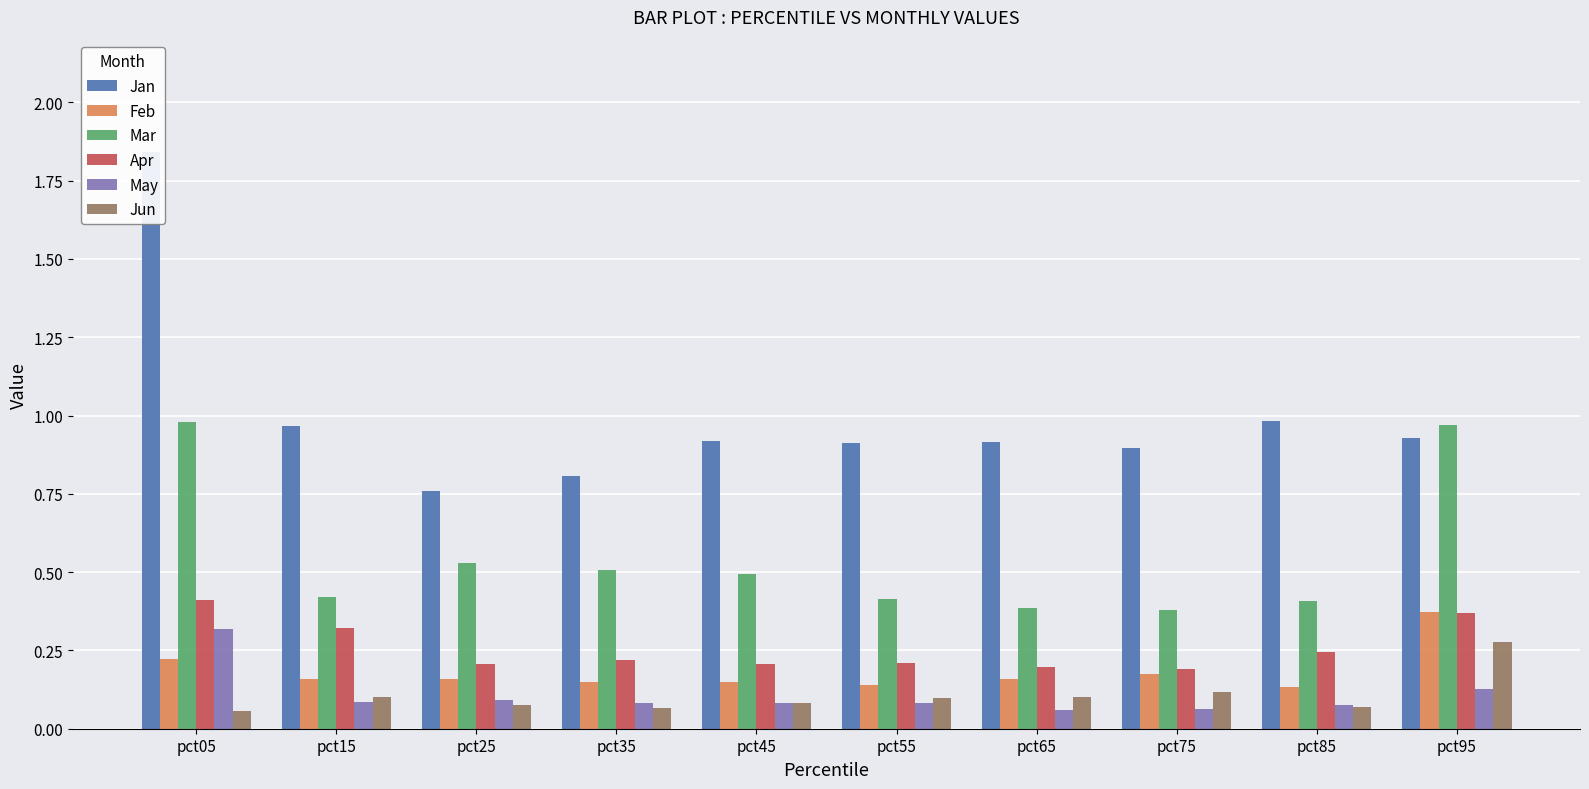

Is the value of May at pct35 greater than the value of Apr at pct25?

No